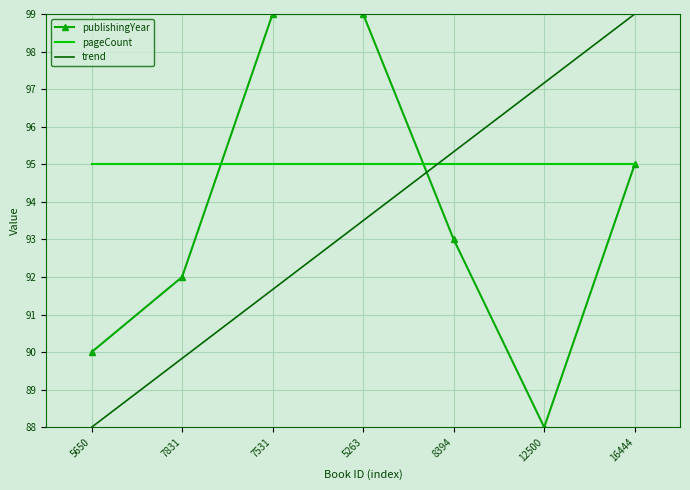

The value of trend at 5263 is 93.5. True or false?

True